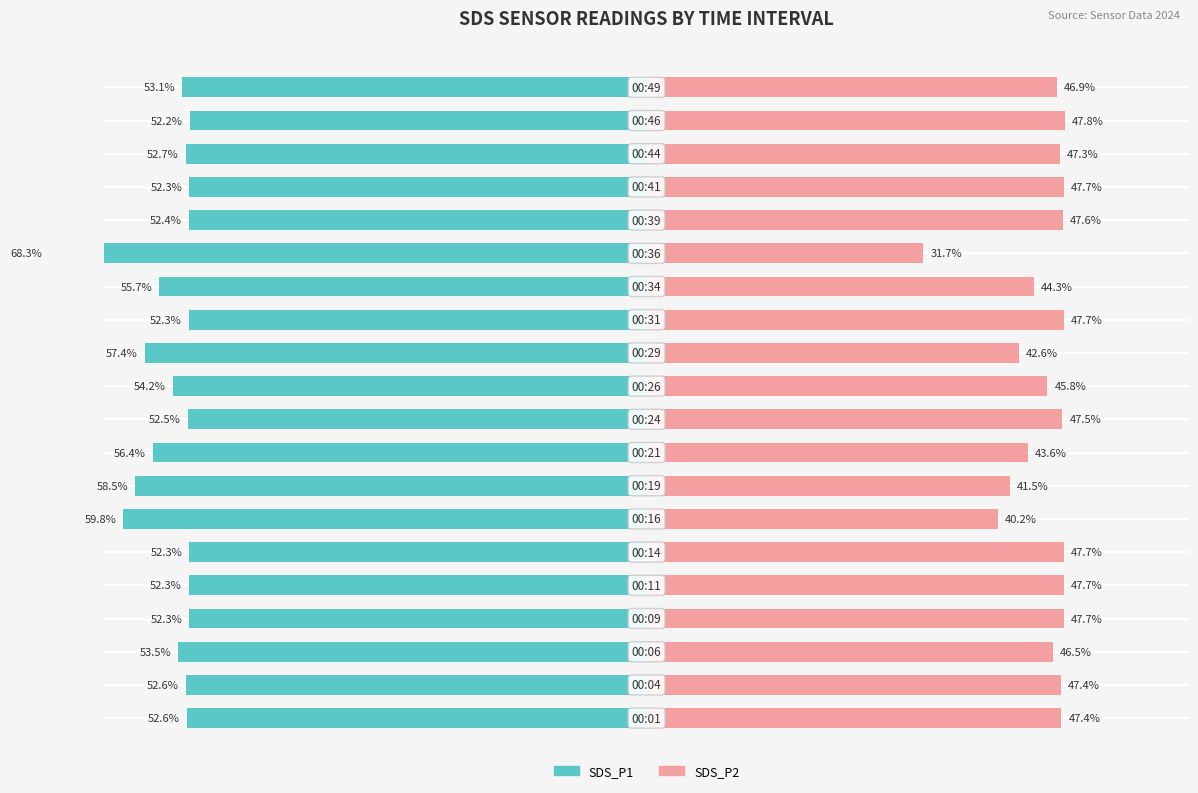

How many bars are there in total?

40